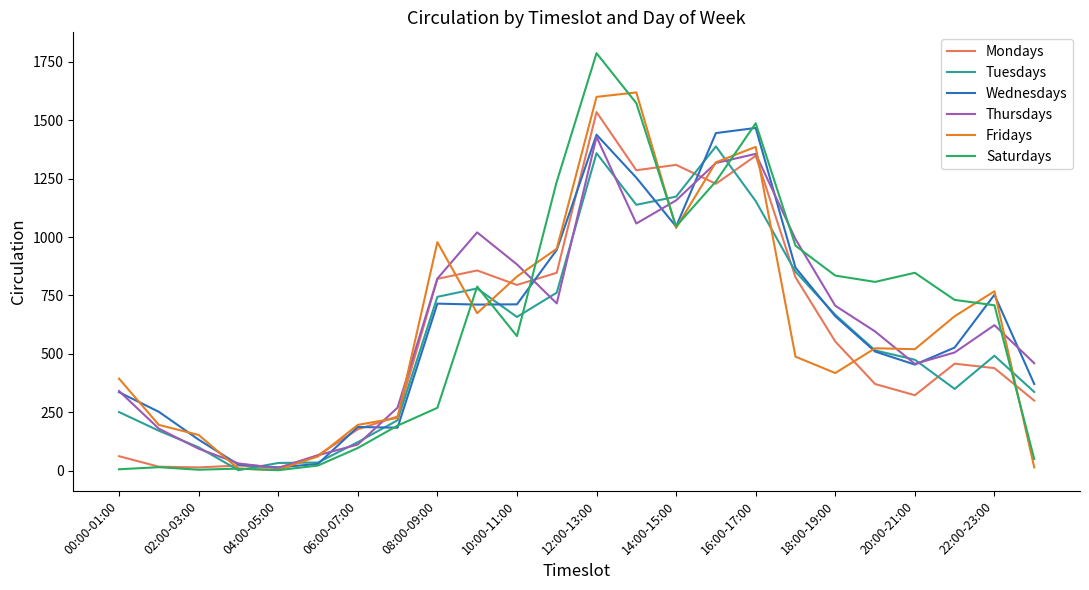

What is the maximum value shown in the chart?

1787